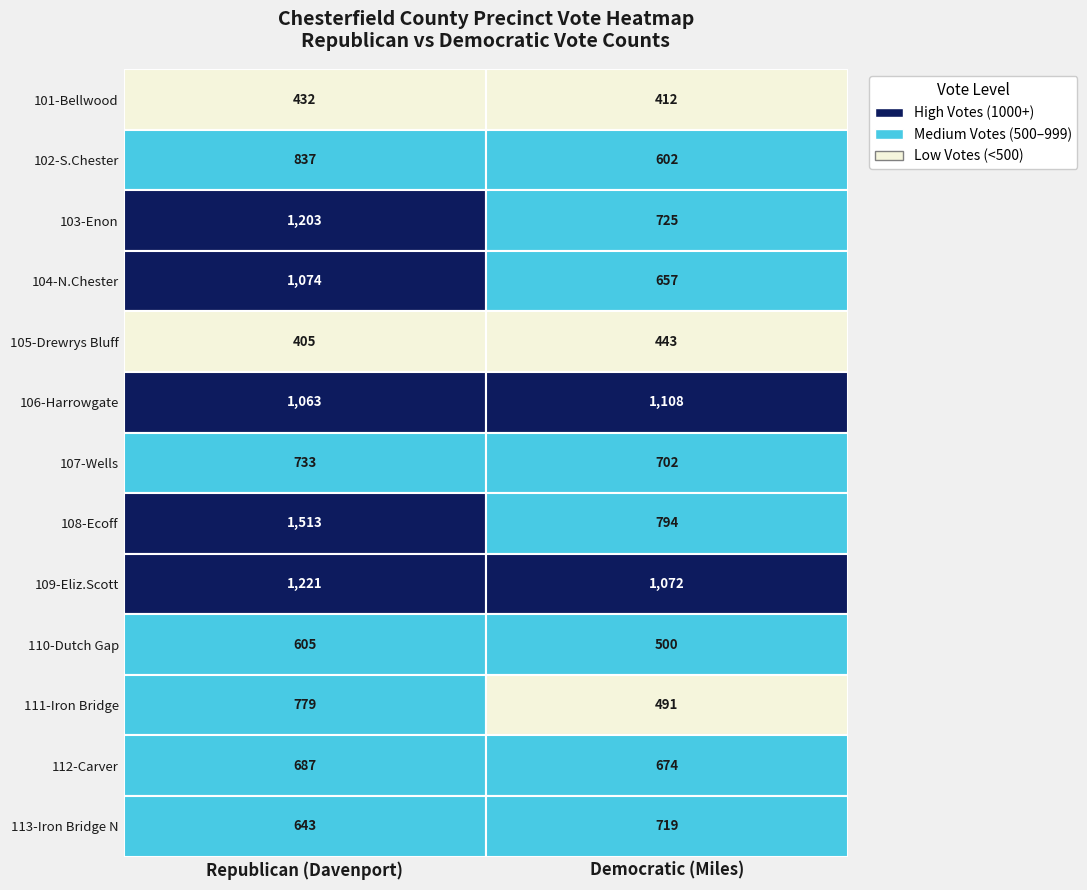

What is the difference between the republican values at republican and 9?

173